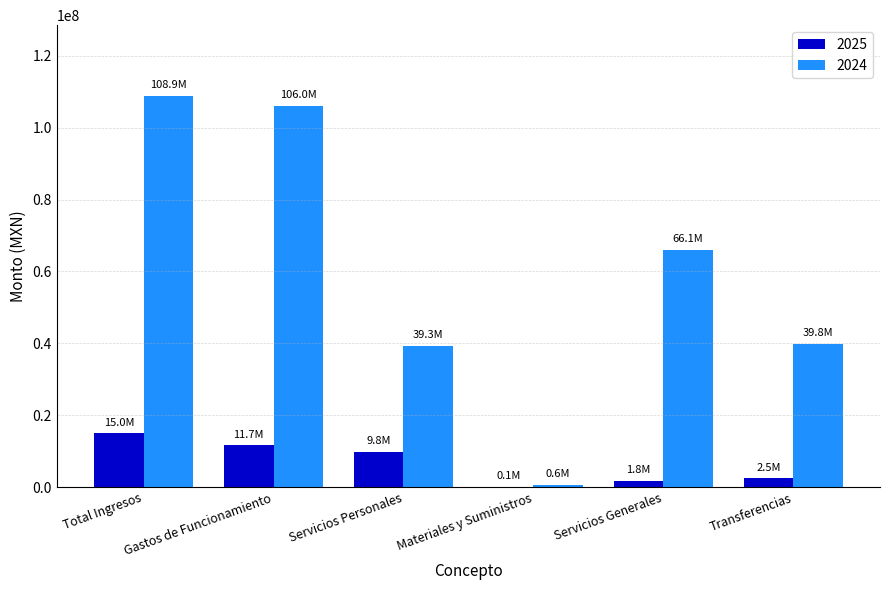

Where does the 2025 series first go above 9783223?

Total Ingresos